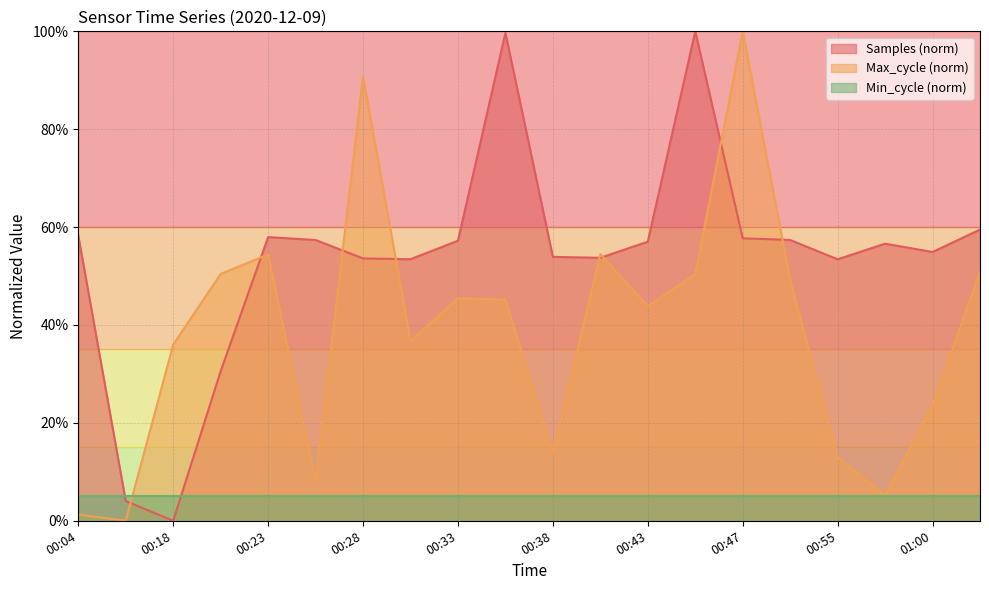

What are all the series names shown in the legend?

Samples (norm), Max_cycle (norm), Min_cycle (norm)